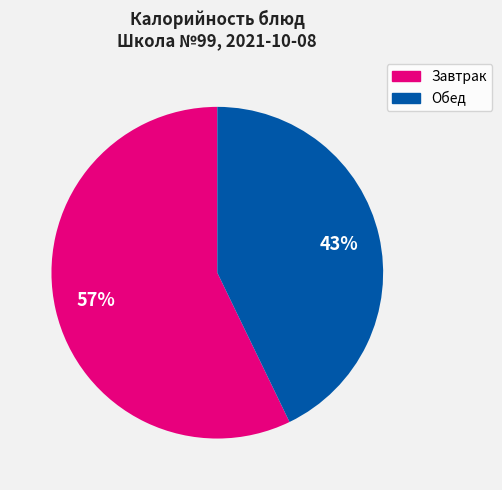

To the nearest percent, what is the difference between the largest and smallest slice percentages?

14%